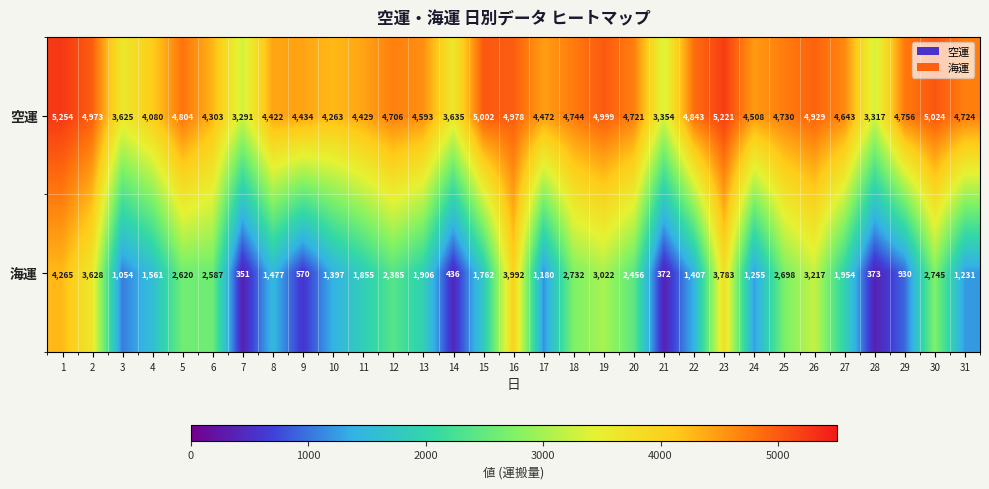

The value of 海運 at 26 is 3217. True or false?

True